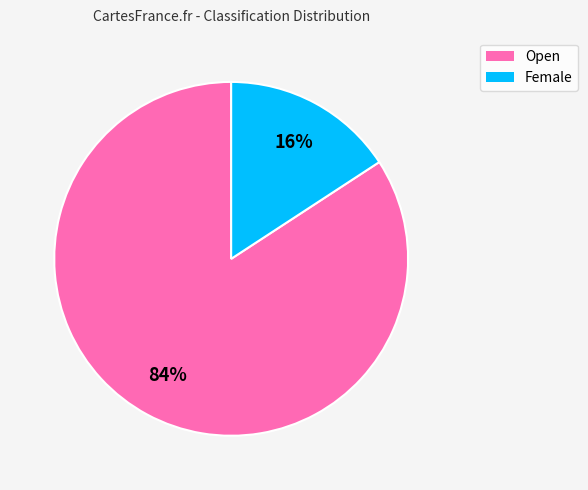

To the nearest percent, what is the combined percentage of Open and Female?

100%